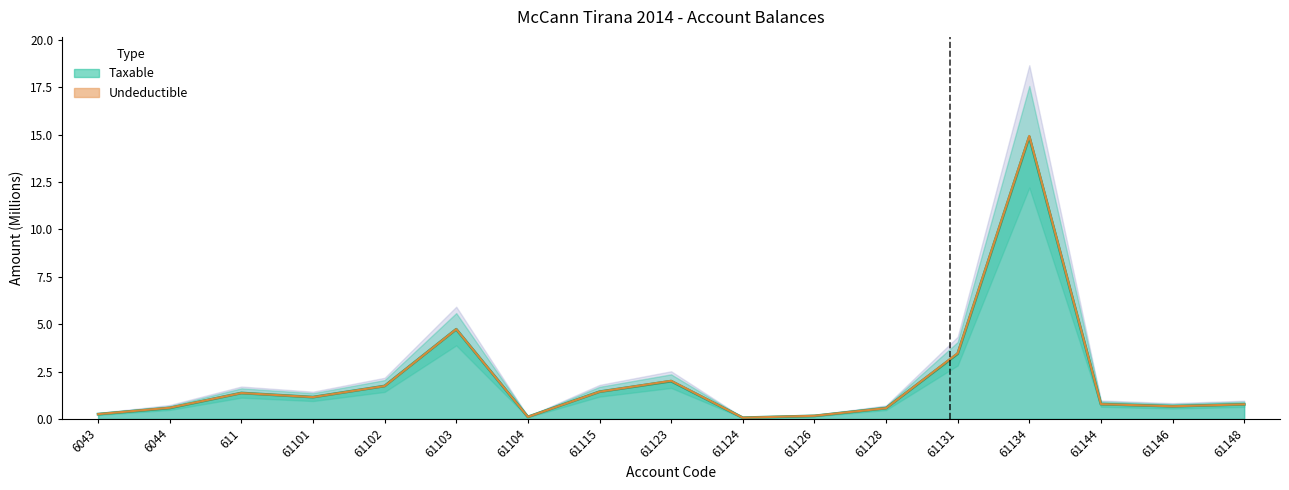

What is the label of the 1st point from the right?

61148